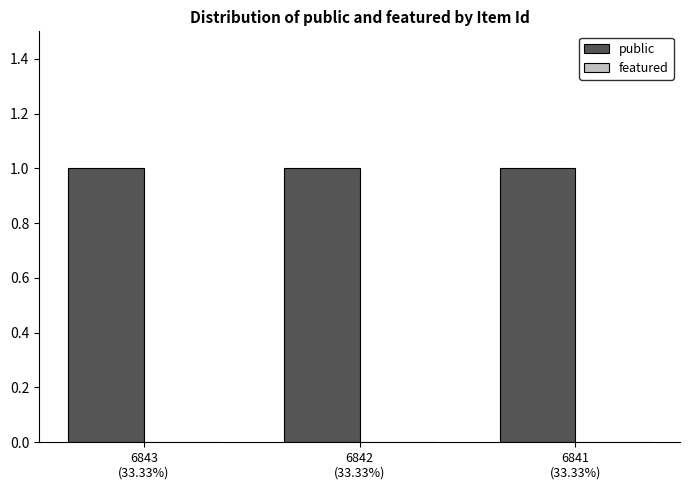

At 6842
(33.33%), list the series in order from largest to smallest.

public, featured